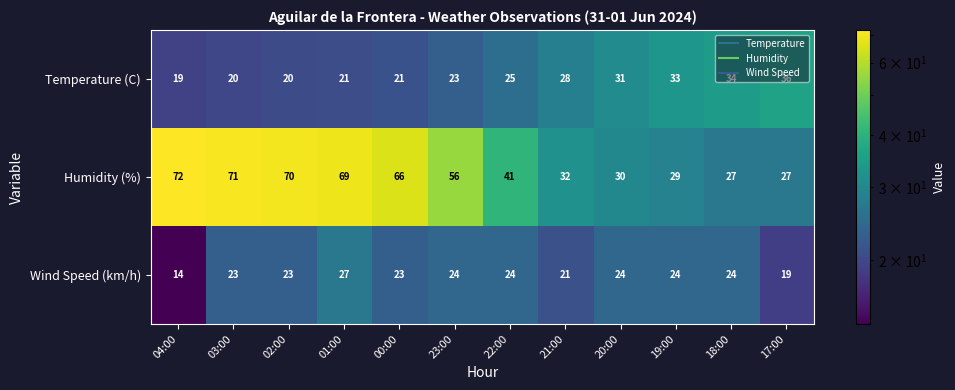

What is the total value across all series at 00:00?

110